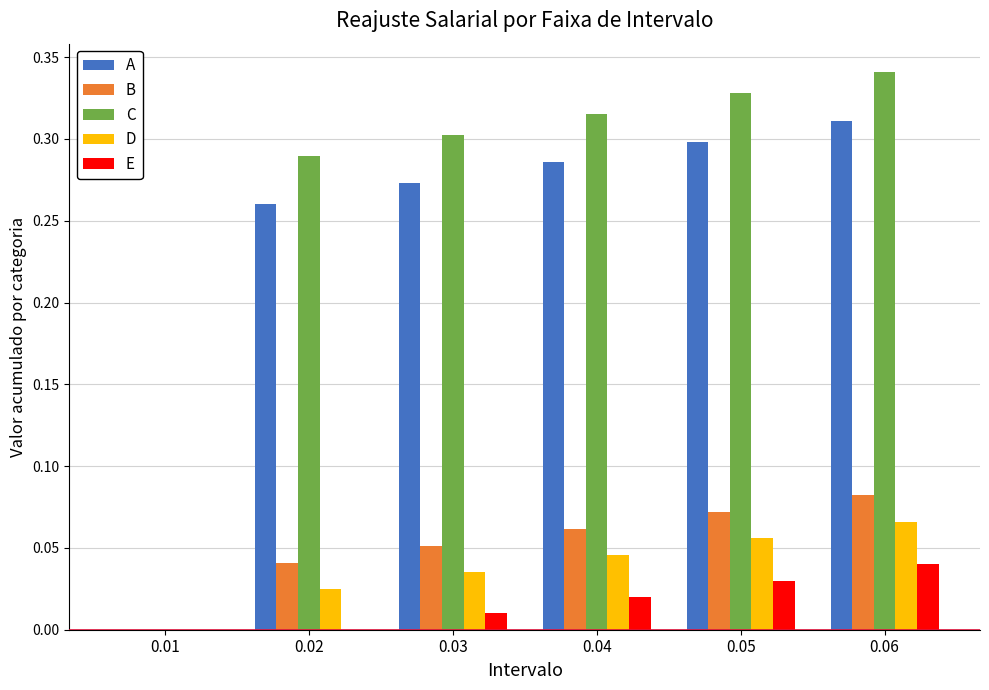

How many groups of bars are there?

6